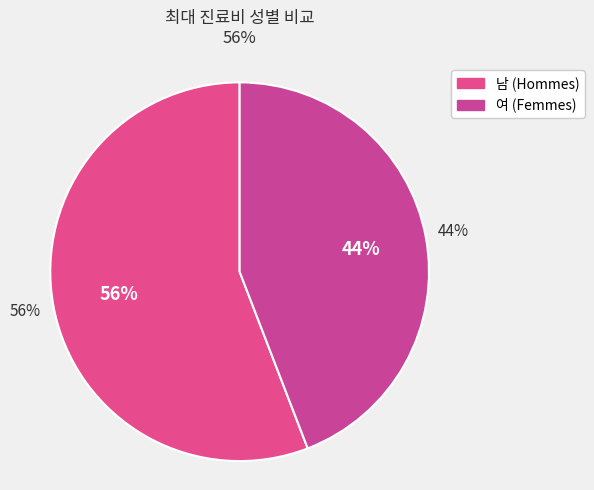

Count the number of slices in the pie.

2